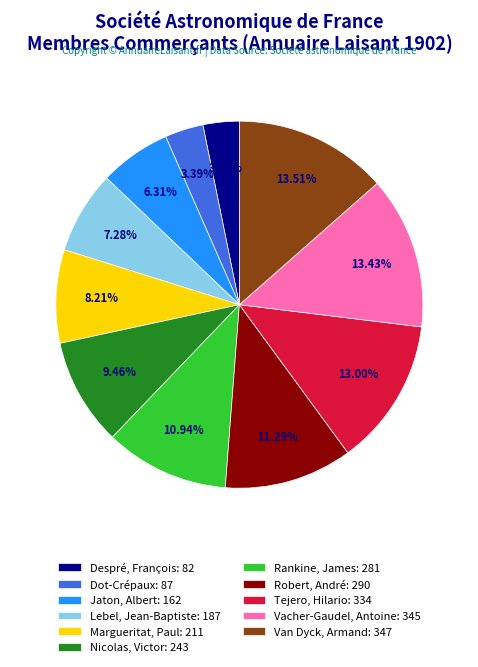

To the nearest percent, what is the average slice percentage?

9%